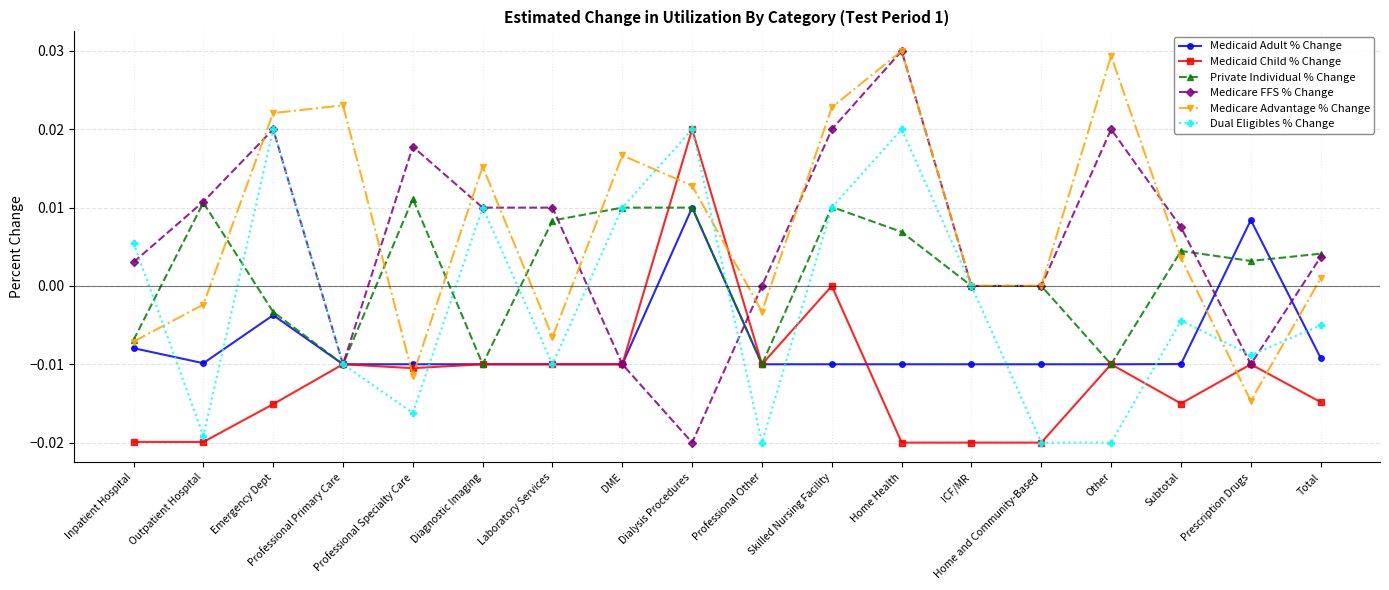

Which series has the largest total across all categories?

Medicare Advantage % Change